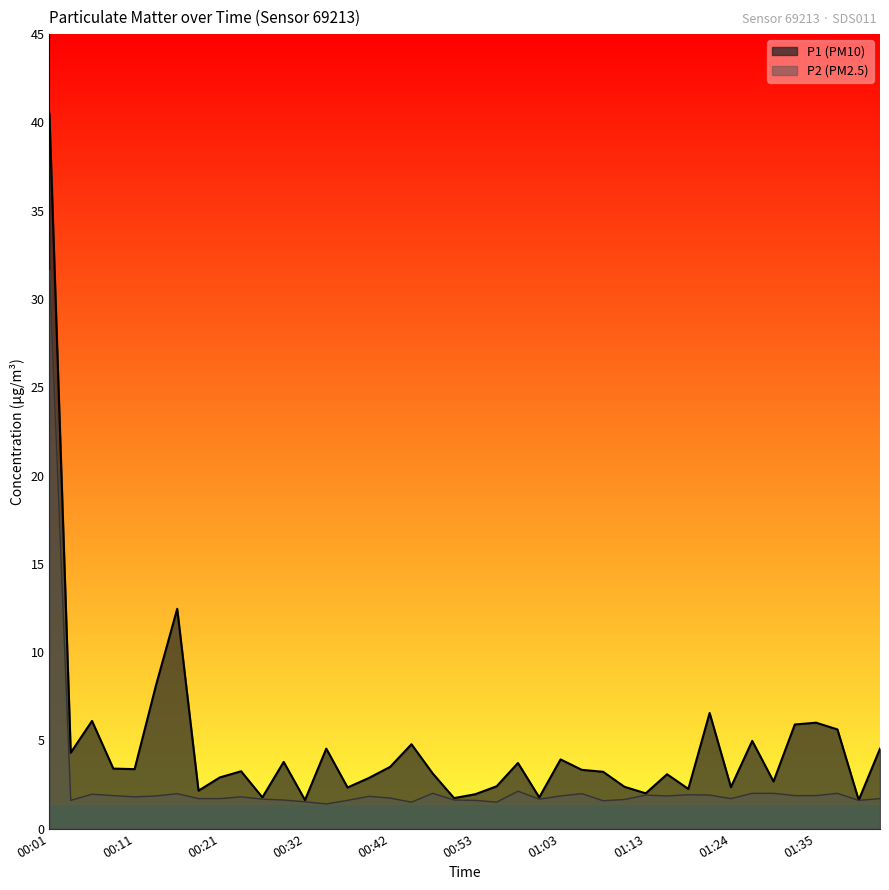

Reading left to right, extract all data points from this chart.

P1: 40.5	4.3	6.1	3.4	3.4	8.1	12.4	2.1	2.9	3.2	1.8	3.8	1.6	4.5	2.3	2.9	3.5	4.8	3.1	1.7	1.9	2.4	3.7	1.8	3.9	3.3	3.2	2.4	2.0	3.1	2.2	6.5	2.4	5.0	2.7	5.9	6.0	5.6	1.6	4.5
P2: 31.6	1.6	1.9	1.9	1.8	1.9	2.0	1.7	1.7	1.8	1.7	1.6	1.5	1.4	1.6	1.8	1.7	1.5	2.0	1.6	1.6	1.5	2.1	1.7	1.9	2.0	1.6	1.6	1.9	1.9	1.9	1.9	1.7	2.0	2.0	1.9	1.9	2.0	1.6	1.7